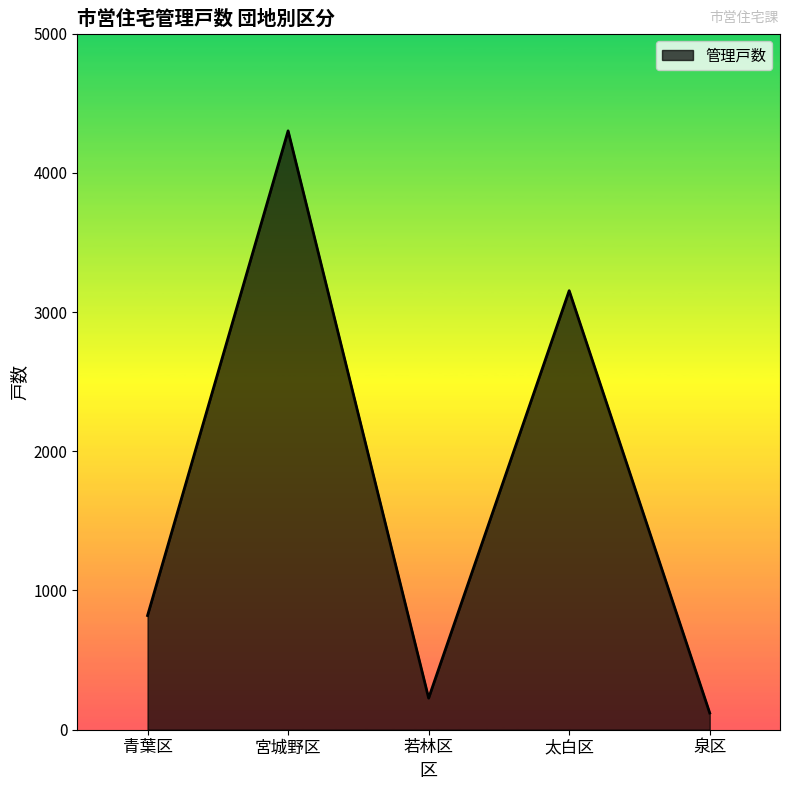

What is the maximum value shown in the chart?

4301